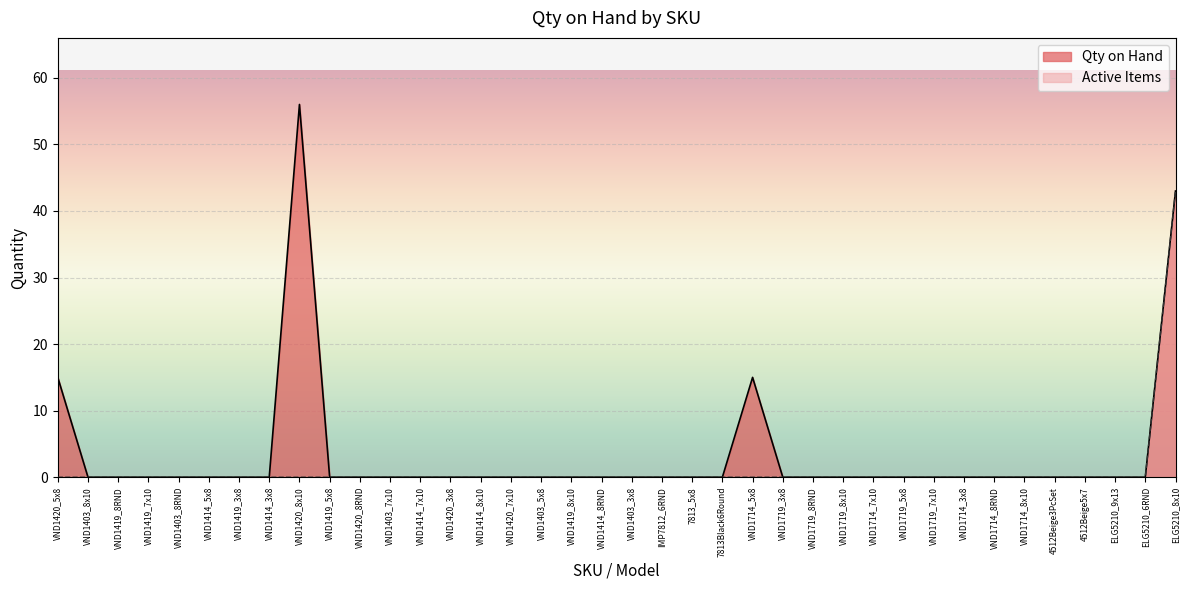

What is the difference between the second highest and minimum values in the Qty on Hand series?

43